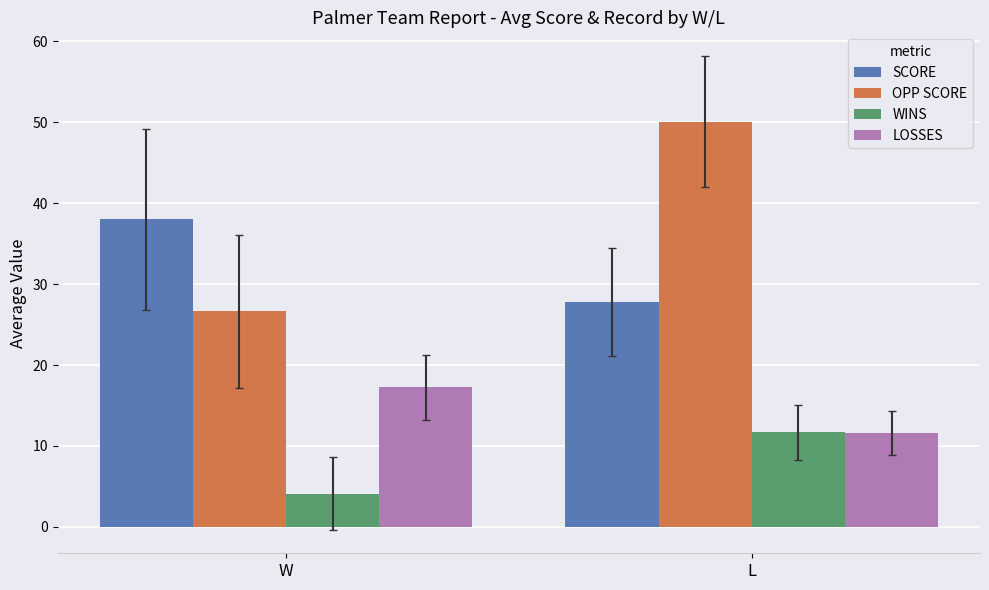

Rank the series by their maximum value, from lowest to highest.

WINS, LOSSES, SCORE, OPP SCORE